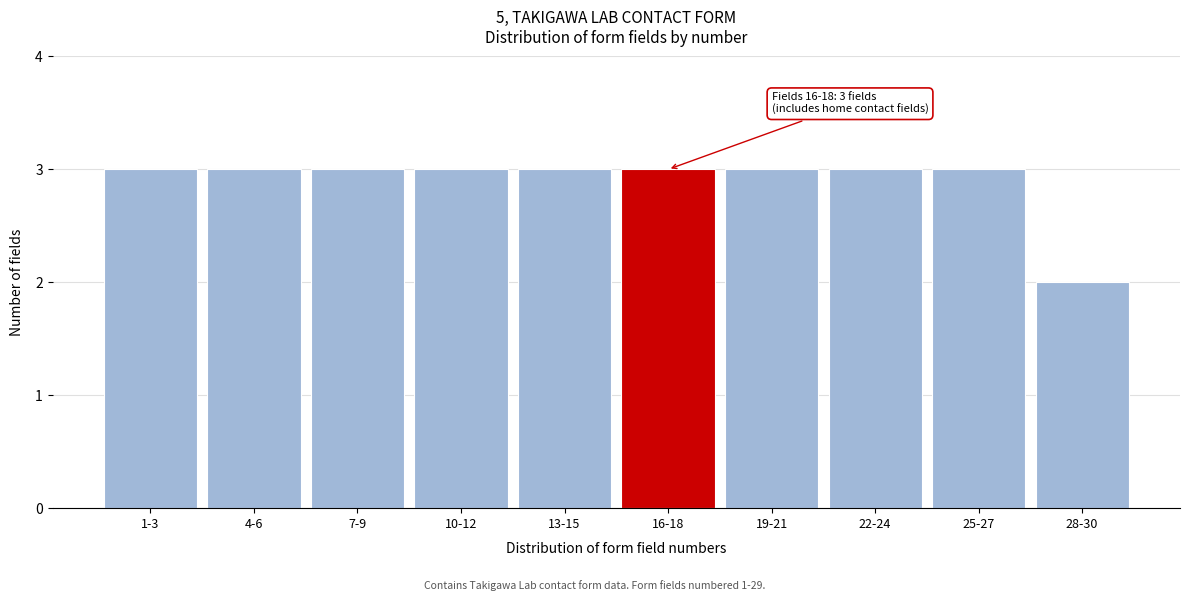

Reading right to left, transcribe all the data shown in this chart.

2	3	3	3	3	3	3	3	3	3